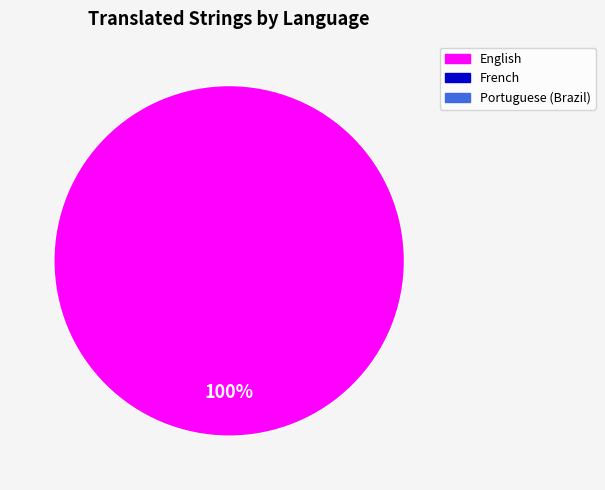

Is there a majority slice in this chart?

Yes